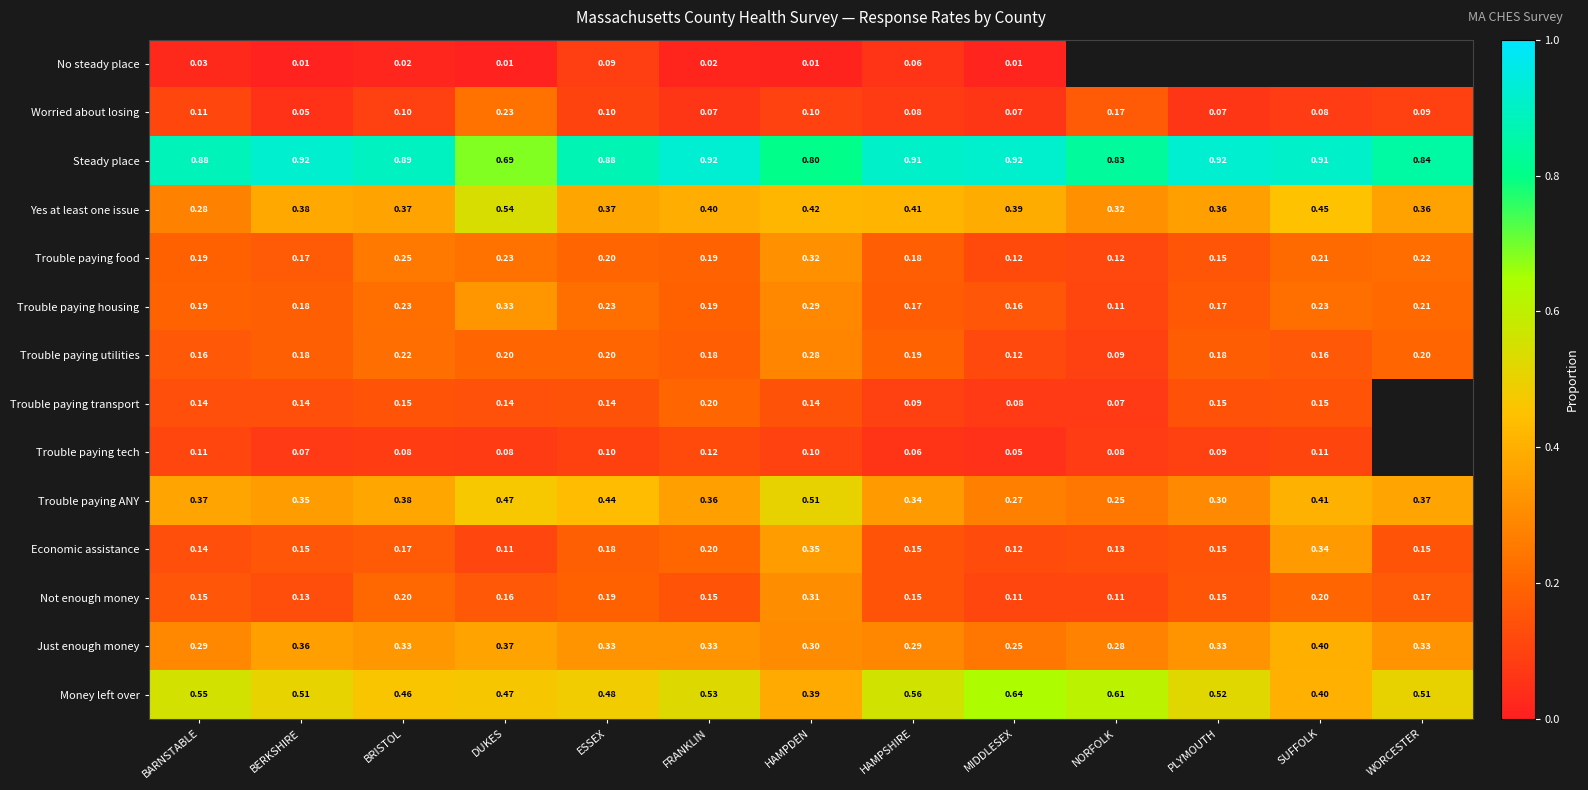

What is the maximum value shown in the chart?

0.9